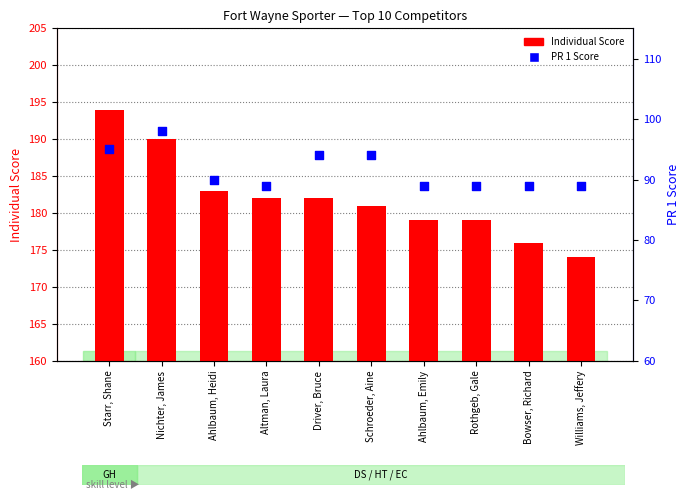

At how many categories does at least one series exceed 185?

2